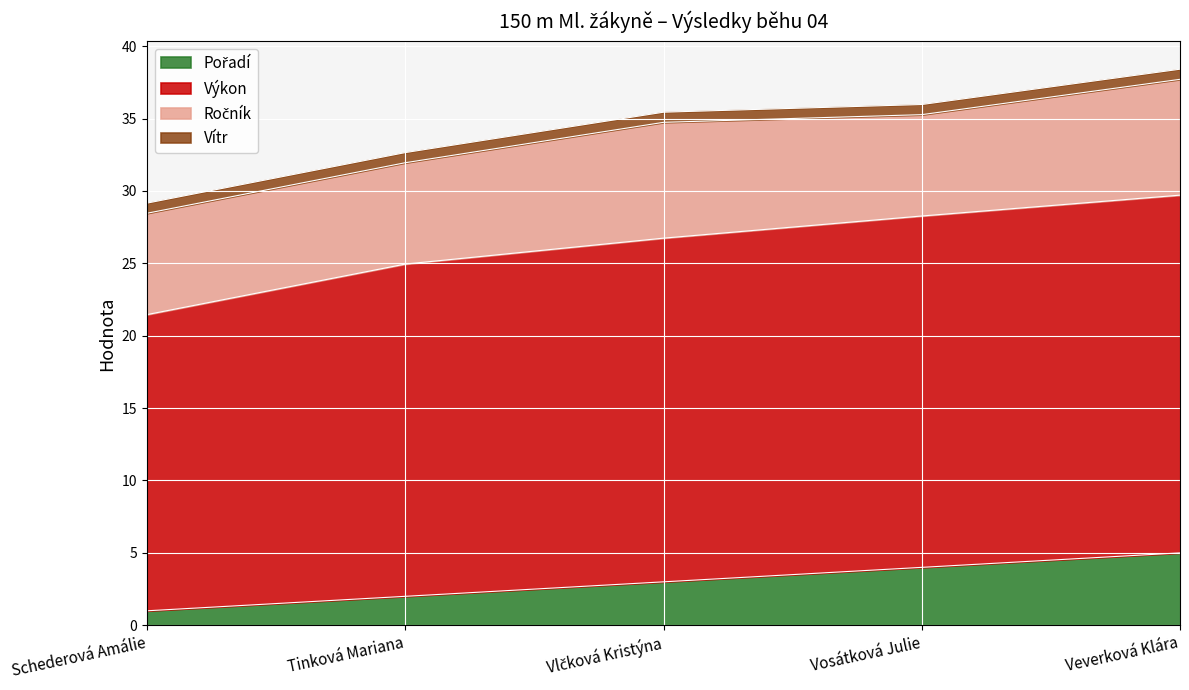

What is the minimum value for Pořadí?

1.0